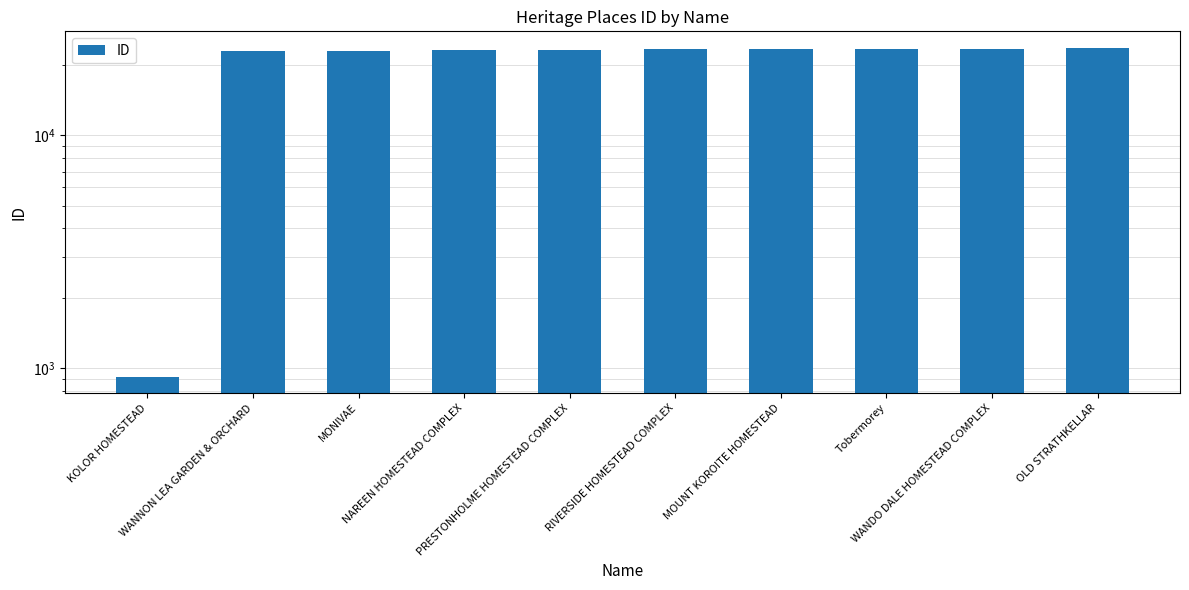

Where does the data first go above 23400?

MOUNT KOROITE HOMESTEAD